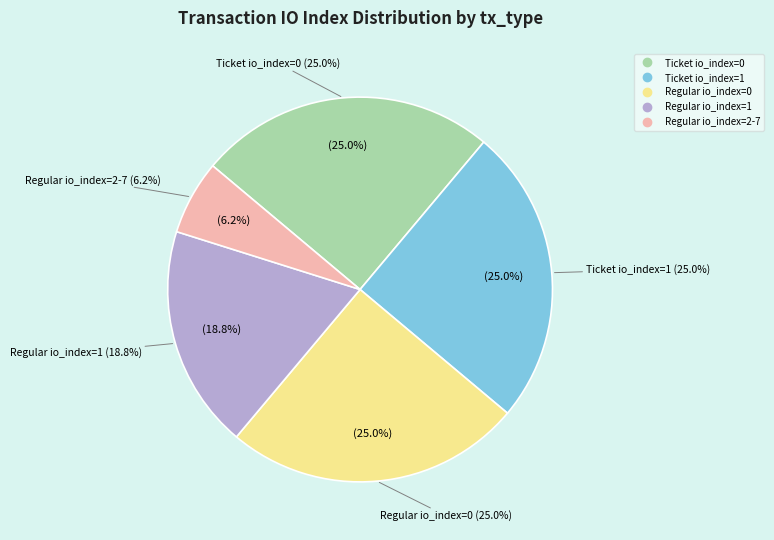

What is the smallest slice in the pie chart?

Regular (io_index=2-7 other)